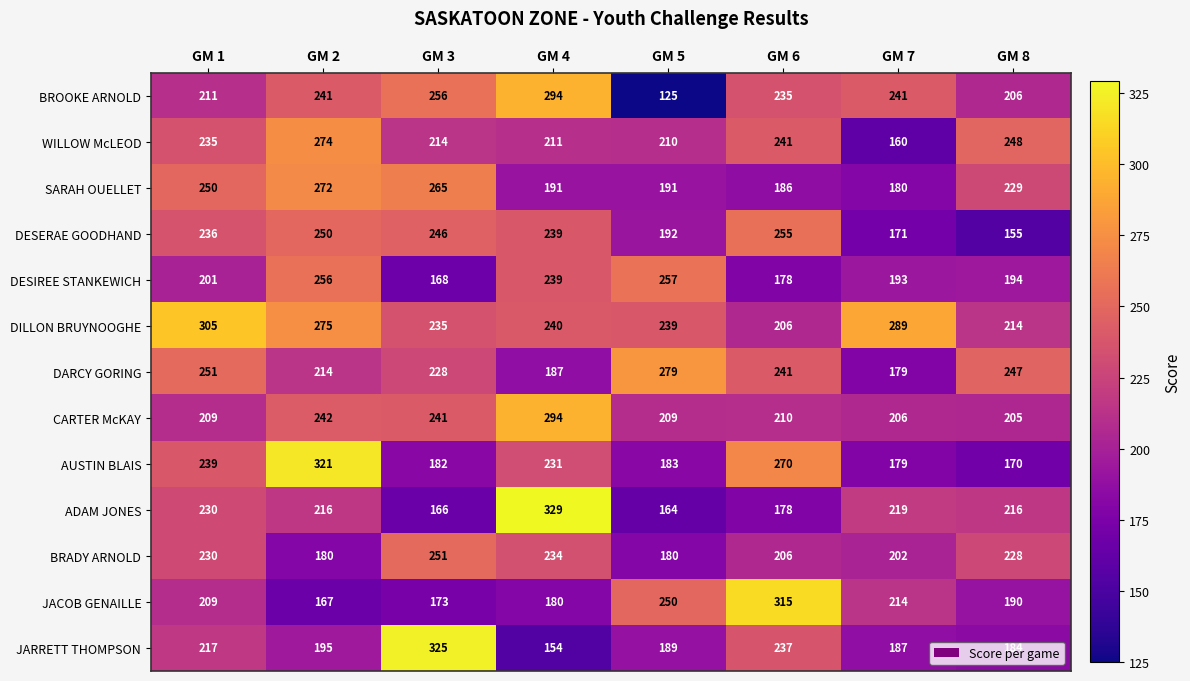

What is the average value of the BRADY ARNOLD series?

214